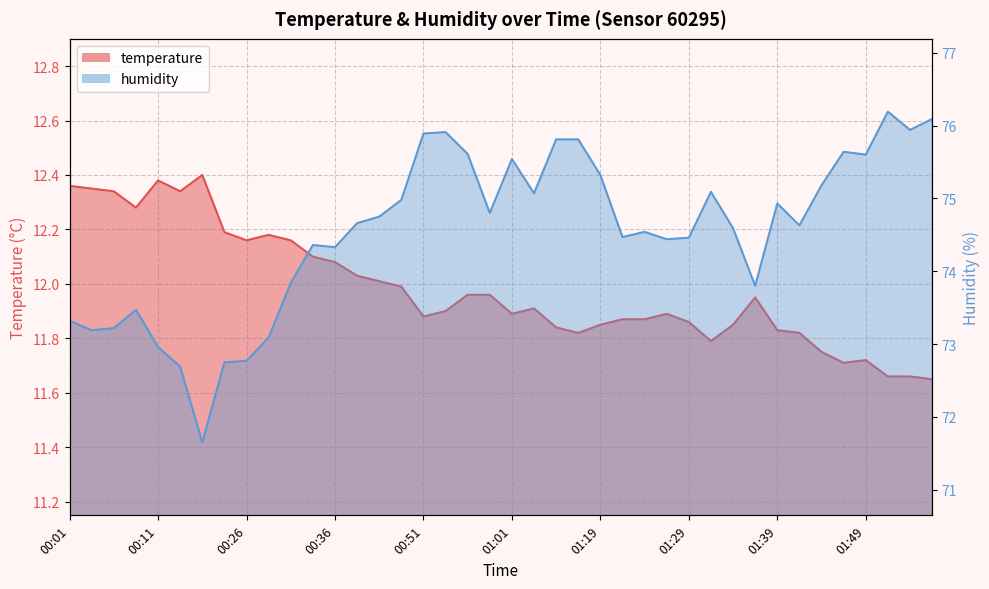

Reading left to right, extract all data points from this chart.

temperature: 12.4	12.3	12.3	12.3	12.4	12.3	12.4	12.2	12.2	12.2	12.2	12.1	12.1	12.0	12.0	12.0	11.9	11.9	12.0	12.0	11.9	11.9	11.8	11.8	11.8	11.9	11.9	11.9	11.9	11.8	11.8	11.9	11.8	11.8	11.8	11.7	11.7	11.7	11.7	11.7
humidity: 73.3	73.2	73.2	73.5	73.0	72.7	71.7	72.8	72.8	73.1	73.8	74.4	74.3	74.7	74.8	75.0	75.9	75.9	75.6	74.8	75.5	75.1	75.8	75.8	75.3	74.5	74.5	74.4	74.5	75.1	74.6	73.8	74.9	74.6	75.2	75.6	75.6	76.2	75.9	76.1